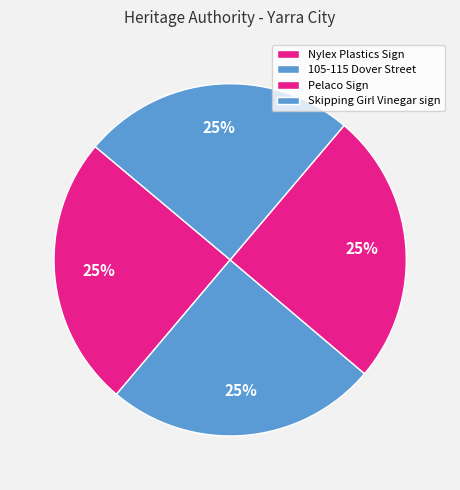

What is the largest slice in the pie chart?

Skipping Girl Vinegar sign